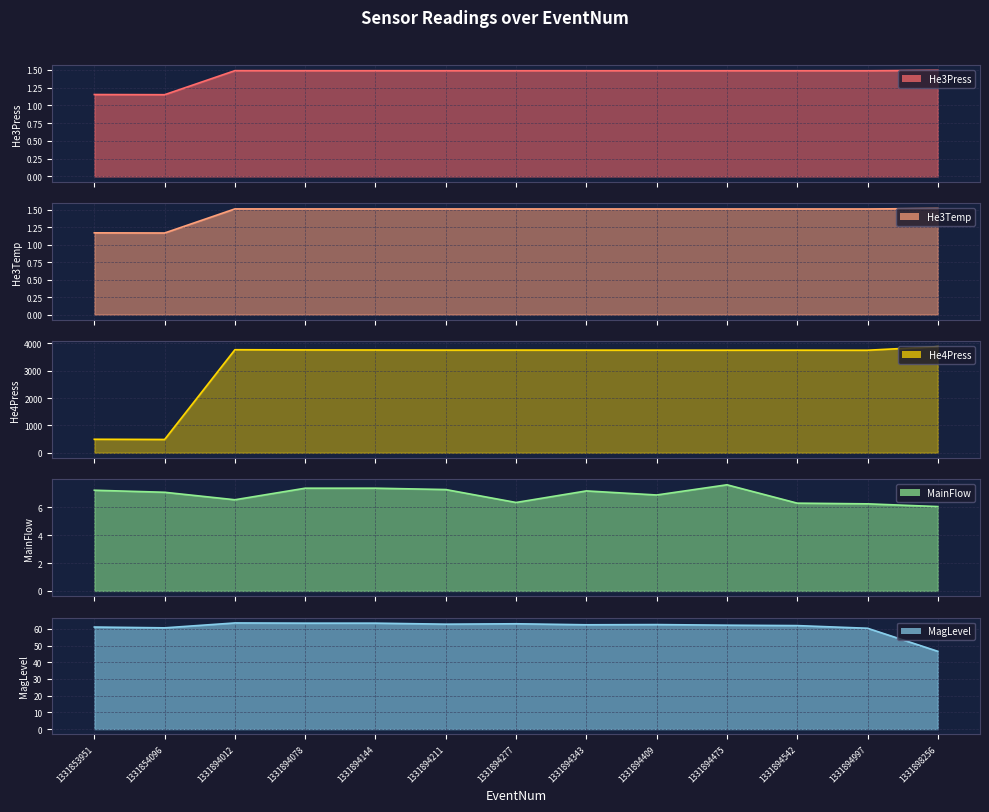

True or false: MagLevel and He4Press cross at least once.

False